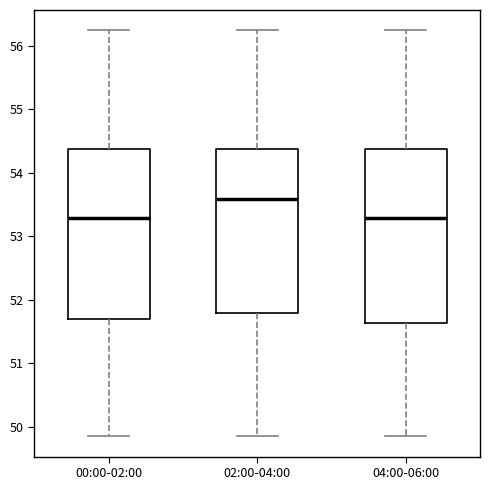

Reading left to right, transcribe this box plot: for each box, give where its median line is, the range the box spans, and where its two whiskers end, as read against the y-axis. The values are not printed on the chart, so give them approximately, as read against the axis.

00:00-02:00: median 53.3, box 51.7 to 54.4, whiskers 49.9 to 56.2
02:00-04:00: median 53.6, box 51.8 to 54.4, whiskers 49.9 to 56.2
04:00-06:00: median 53.3, box 51.6 to 54.4, whiskers 49.9 to 56.2